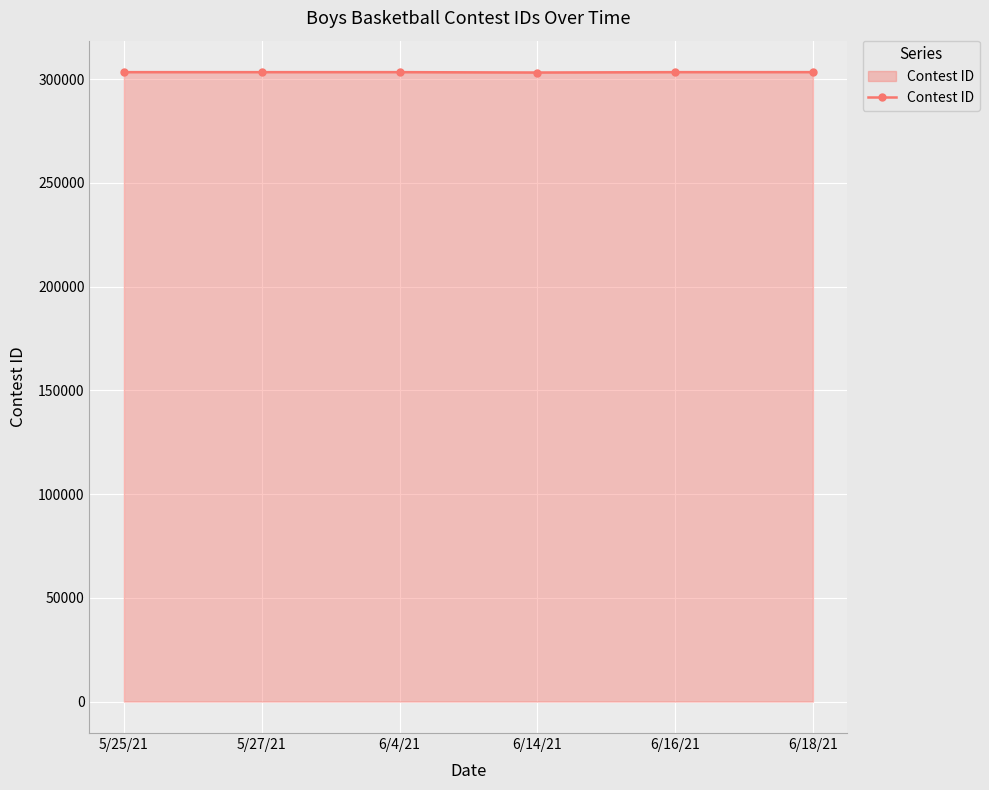

True or false: there are more than 2 points higher than both neighbors.

False